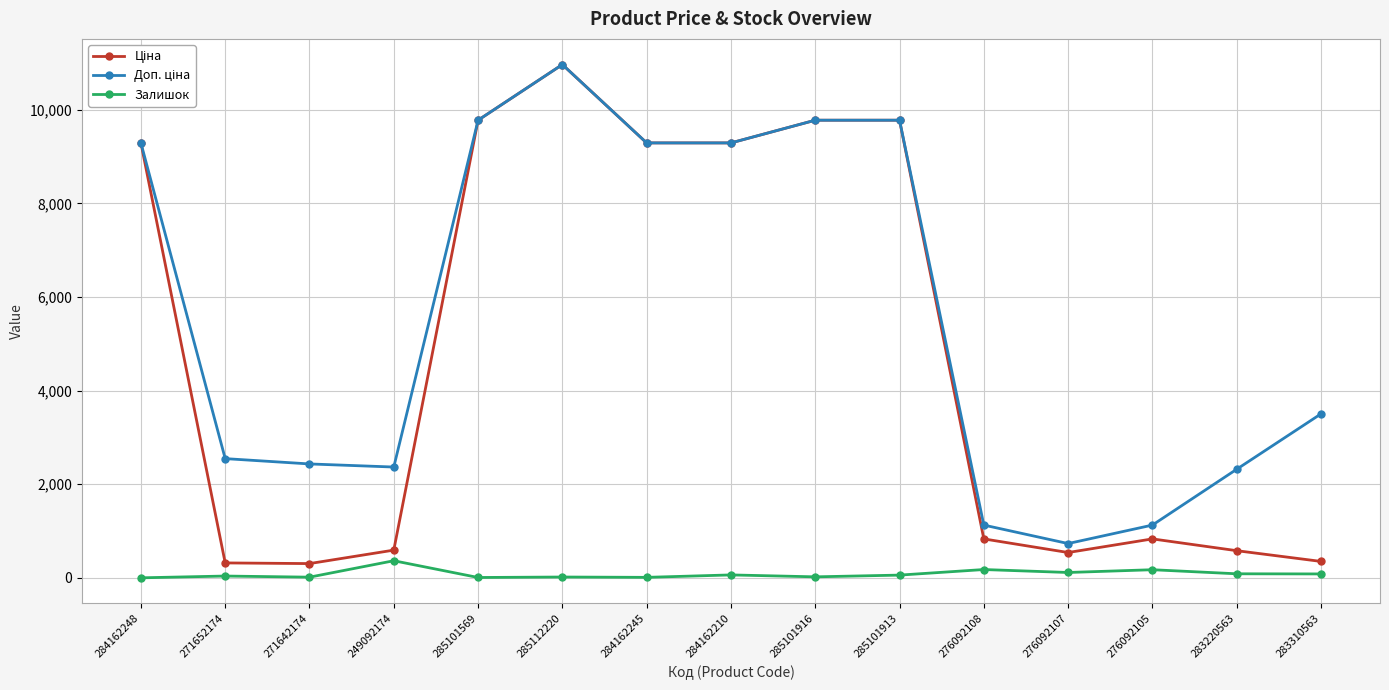

At which category does the chart reach its peak across all series?

285112220